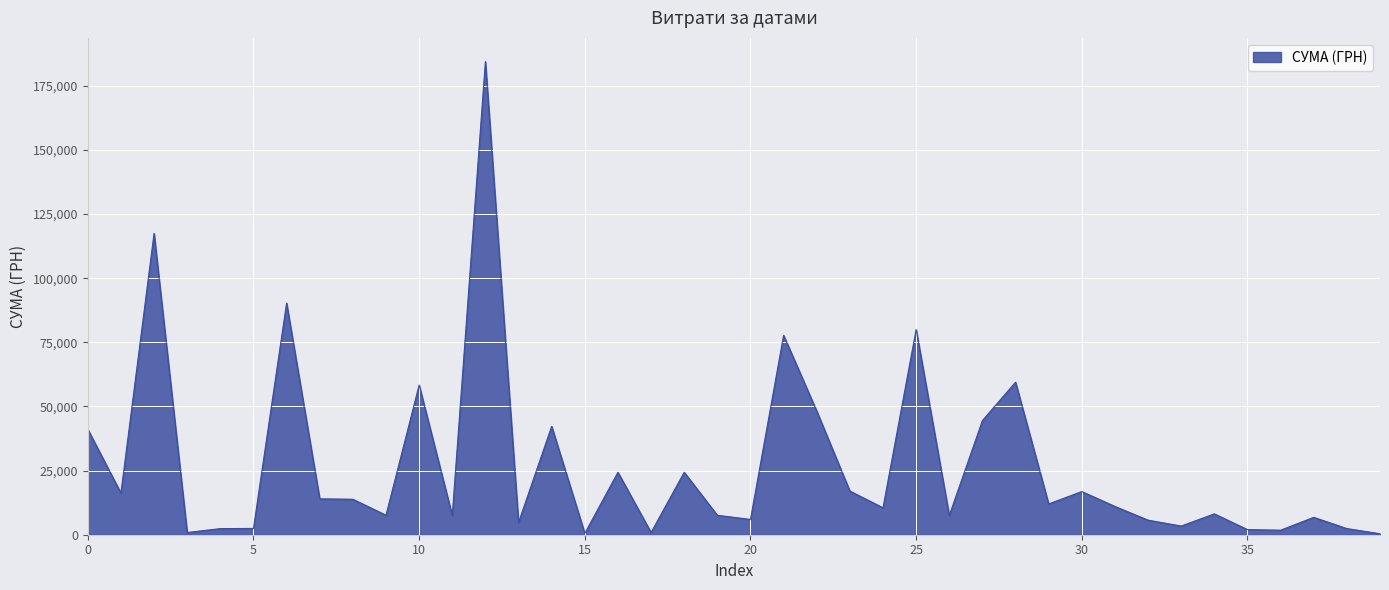

What is the greatest value displayed?

184432.0